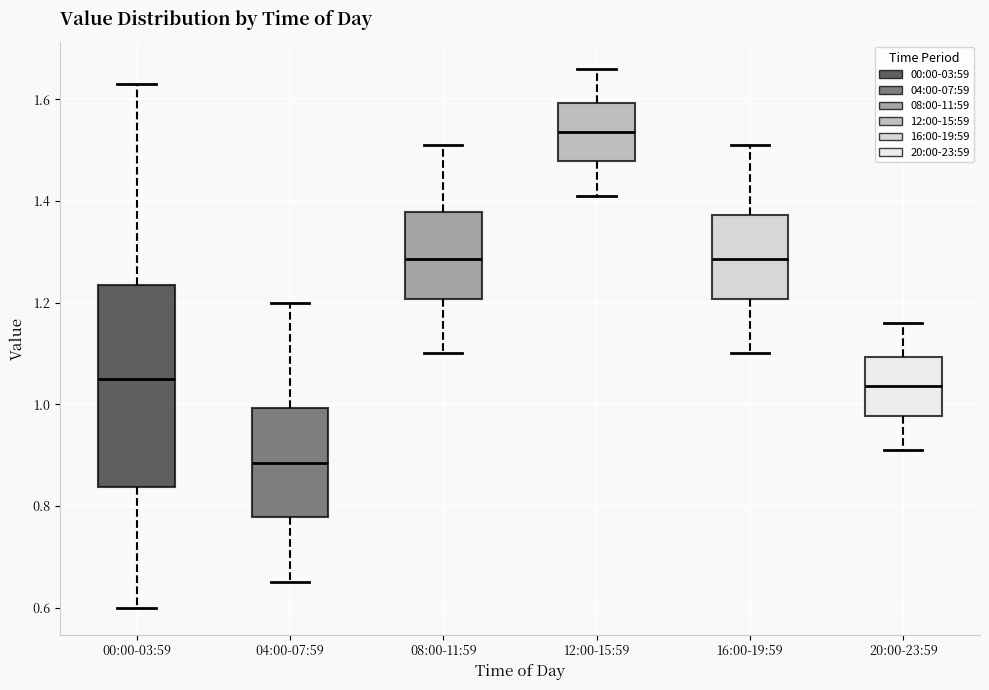

Reading left to right, transcribe this box plot: for each box, give where its median line is, the range the box spans, and where its two whiskers end, as read against the y-axis. The values are not printed on the chart, so give them approximately, as read against the axis.

00:00-03:59: median 1.06, box 0.84 to 1.24, whiskers 0.60 to 1.64
04:00-07:59: median 0.88, box 0.78 to 1.00, whiskers 0.66 to 1.20
08:00-11:59: median 1.28, box 1.20 to 1.38, whiskers 1.10 to 1.52
12:00-15:59: median 1.54, box 1.48 to 1.60, whiskers 1.42 to 1.66
16:00-19:59: median 1.28, box 1.20 to 1.38, whiskers 1.10 to 1.52
20:00-23:59: median 1.04, box 0.98 to 1.10, whiskers 0.92 to 1.16